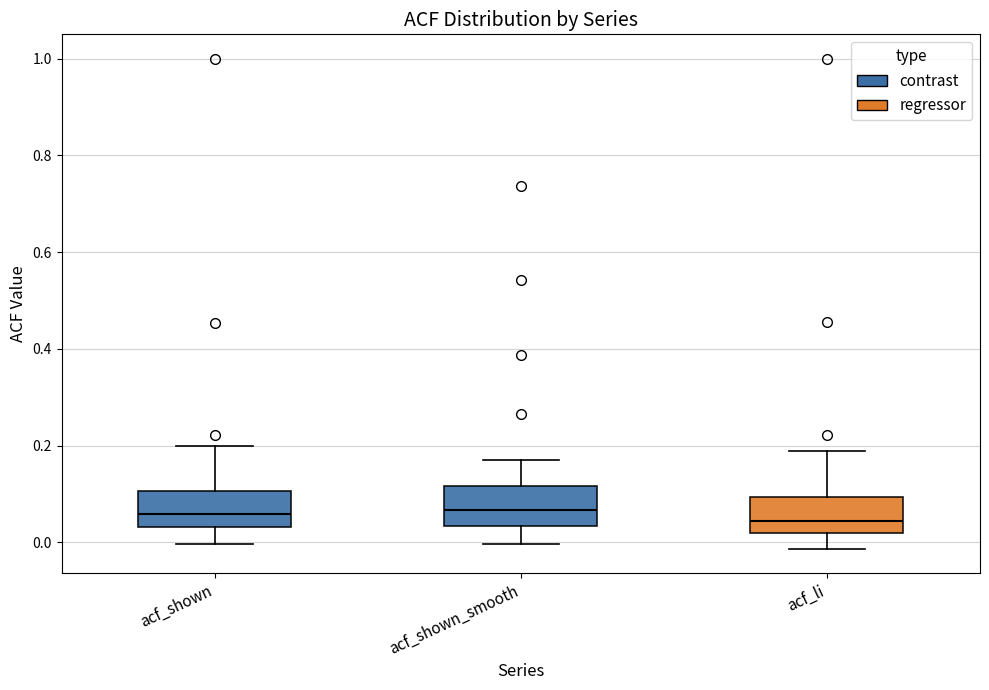

Where is the upper edge of the box for acf_shown_smooth on the y-axis? The values are not printed on the chart, so give them approximately, as read against the axis.

0.12